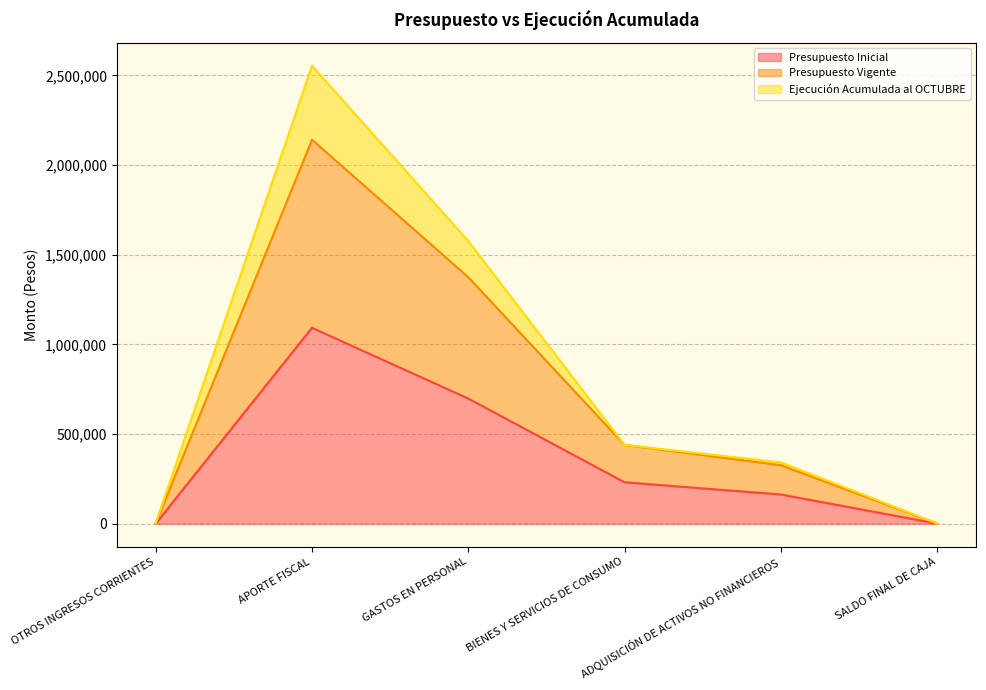

True or false: Ejecución Acumulada al OCTUBRE and Presupuesto Vigente cross at least once.

False